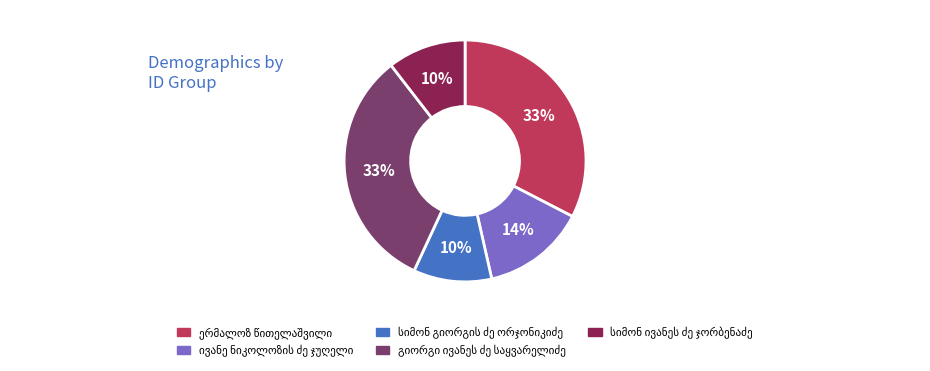

How many segments does this pie chart have?

5